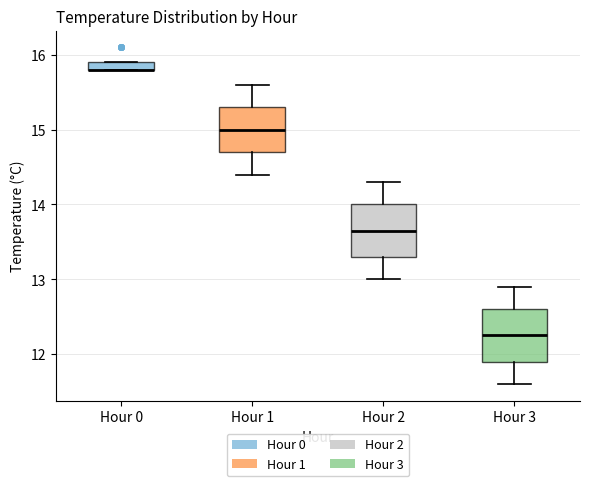

Where does the upper whisker of the box for Hour 1 end on the y-axis? The values are not printed on the chart, so give them approximately, as read against the axis.

15.6